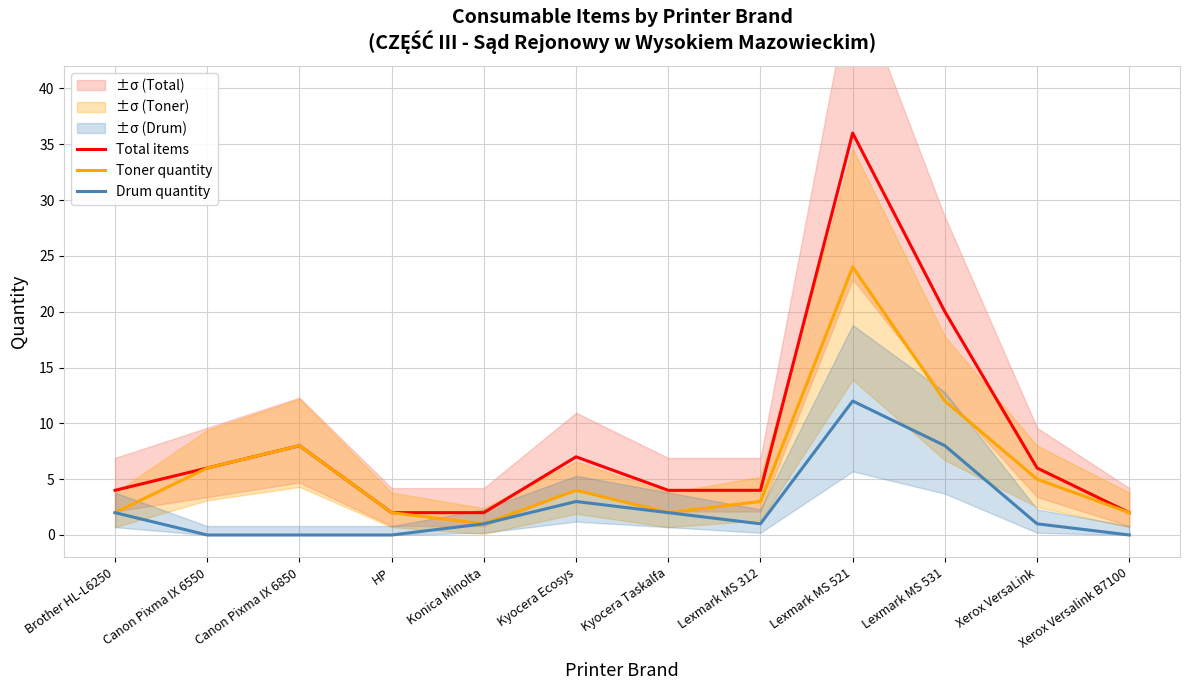

List the series in order of their peak value, lowest first.

Drum quantity, Toner quantity, Total items